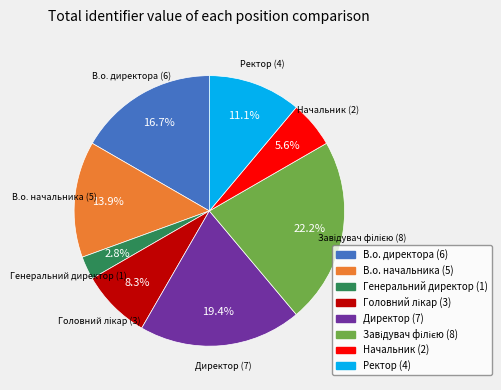

Is the sum of Директор and Ректор greater than half?

No